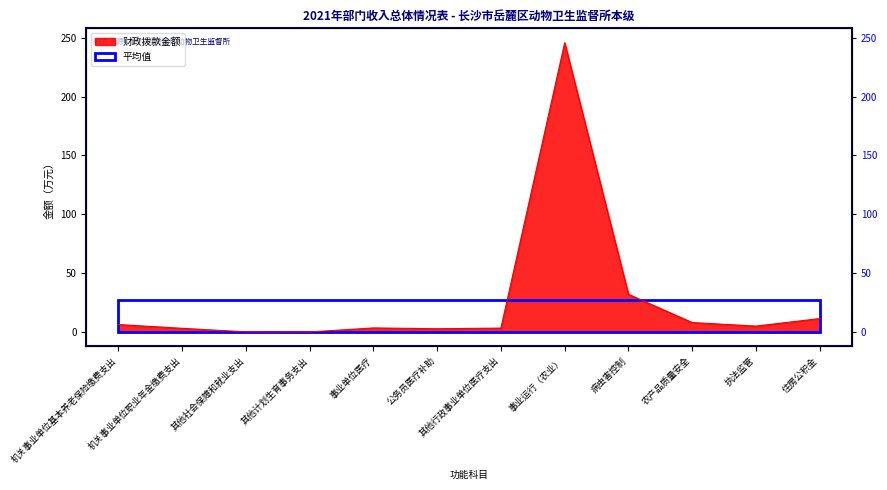

How many data points are above 5?

5